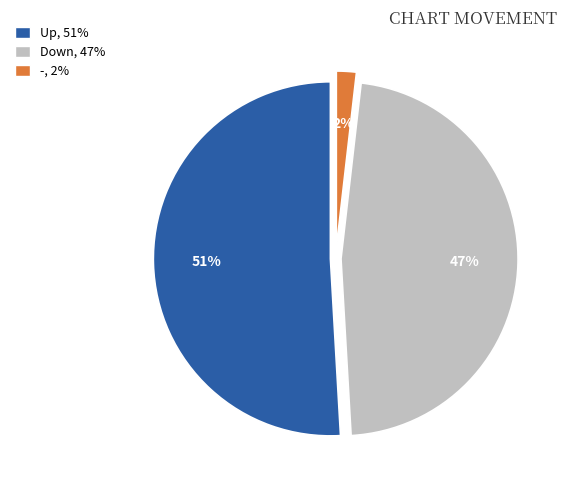

To the nearest percent, what is the average slice percentage?

33%